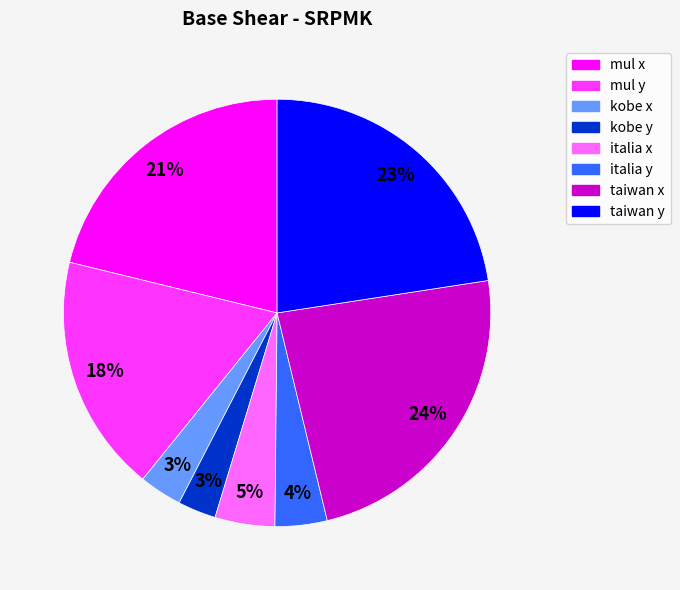

Which slice is the largest?

taiwan x